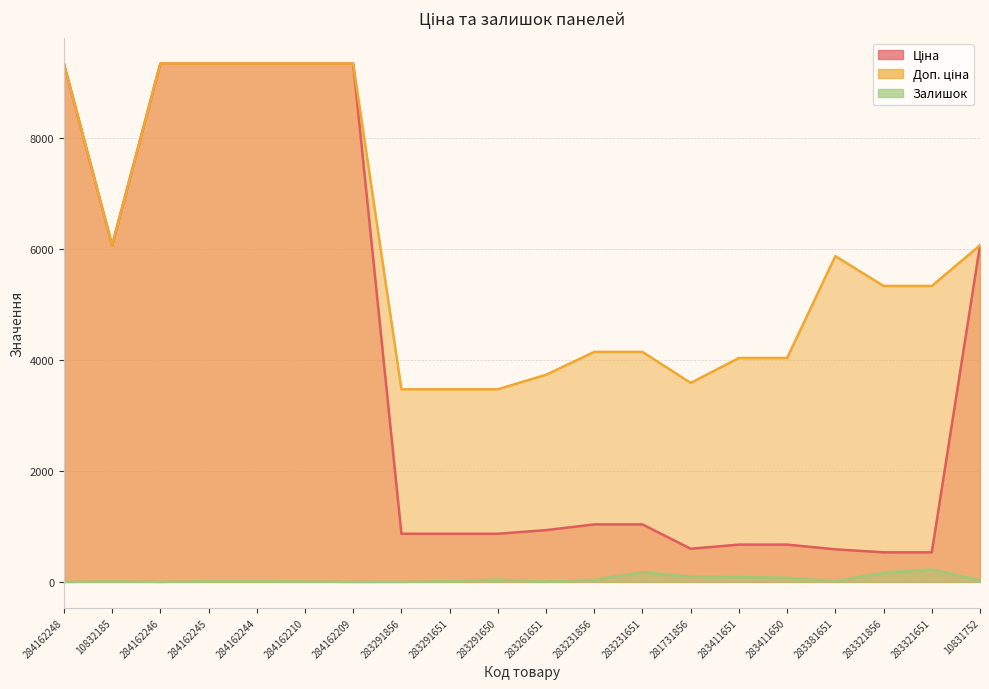

Is the value of Ціна at 283261651 greater than the value of Доп. ціна at 283231651?

No